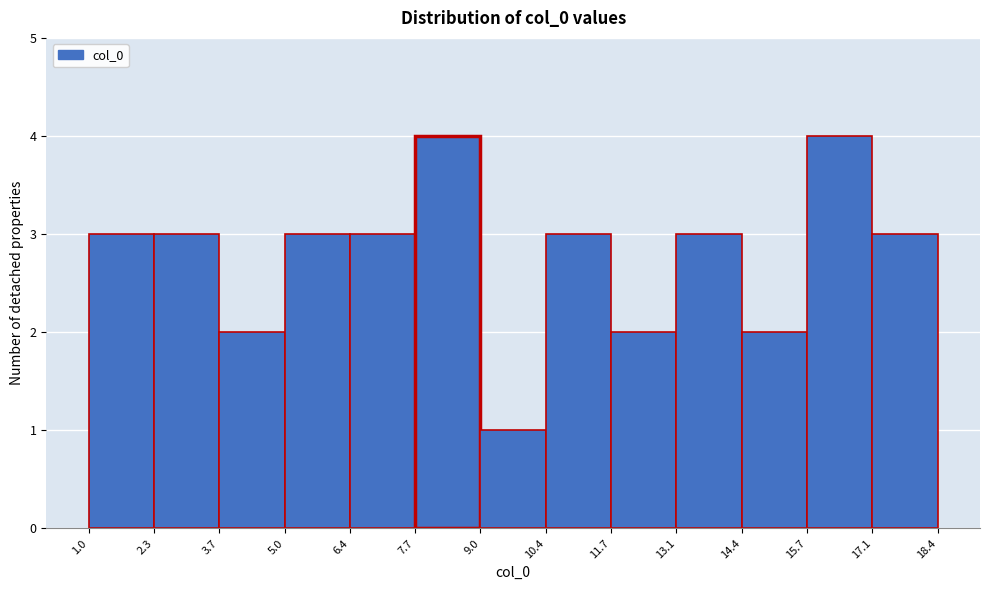

Reading left to right, list every bar in this chart as the range it spans on the x-axis followed by its height. The values are not printed on the chart, so give them approximately, as read against the axis.

1.0 to 2.3: 3
2.3 to 3.7: 3
3.7 to 5.0: 2
5.0 to 6.4: 3
6.4 to 7.7: 3
7.7 to 9.0: 4
9.0 to 10.4: 1
10.4 to 11.7: 3
11.7 to 13.1: 2
13.1 to 14.4: 3
14.4 to 15.7: 2
15.7 to 17.1: 4
17.1 to 18.4: 3